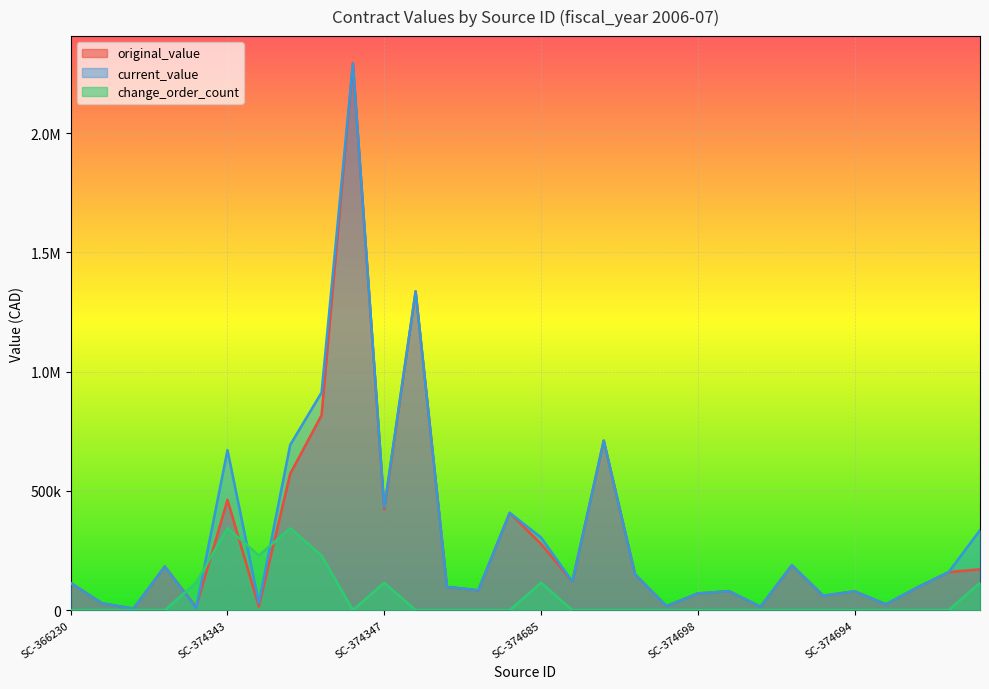

How many values in the original_value series are below 120024?

15